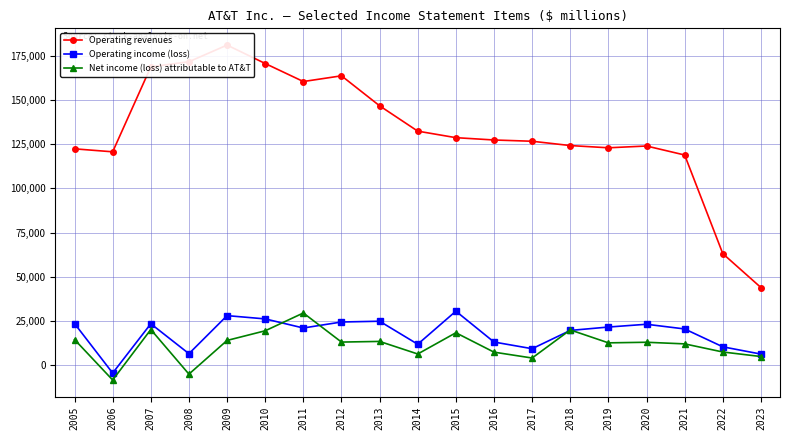

Reading left to right, transcribe all the data shown in this chart.

Operating revenues: 122428	120741	168864	171760	181193	170756	160546	163786	146801	132447	128752	127434	126723	124280	123018	124028	118928	63055	43862
Operating income (loss): 23461	-4587	23347	6405	27955	26096	20949	24347	24785	11746	30479	12997	9218	19573	21492	23063	20404	10288	6168
Net income (loss) attributable to AT&T: 14400	-8524	20081	-5176	13903	19370	29450	12976	13345	6224	18249	7264	3944	19864	12535	12867	11951	7356	4786